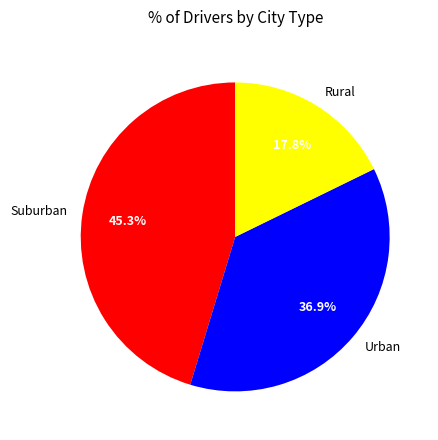

How many slices are in this pie chart?

3